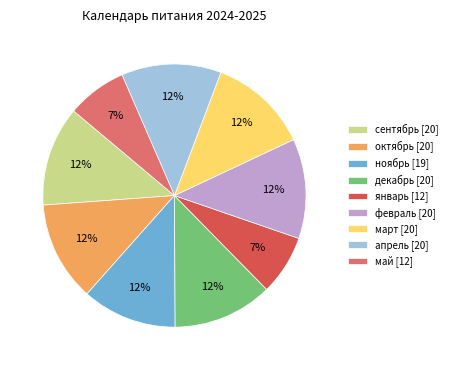

Is it true that сентябрь [20] is 1% of the pie?

False